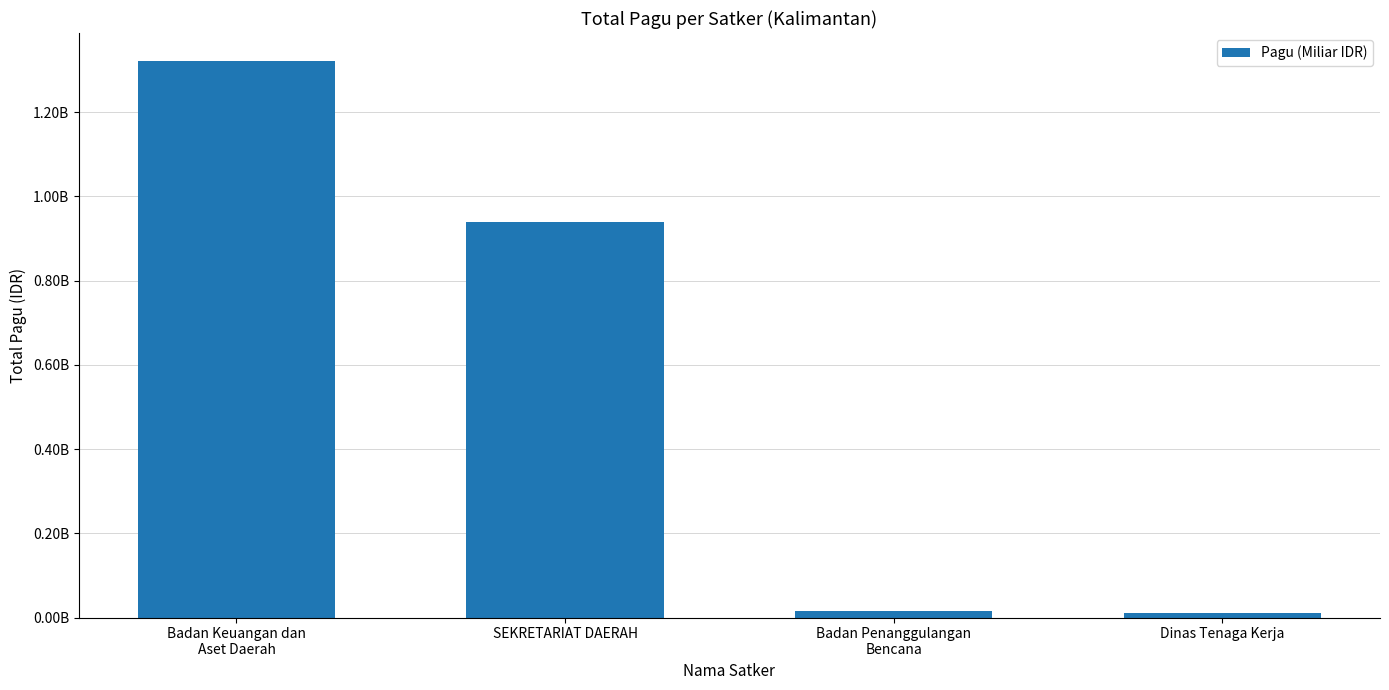

Are the bars horizontal?

No